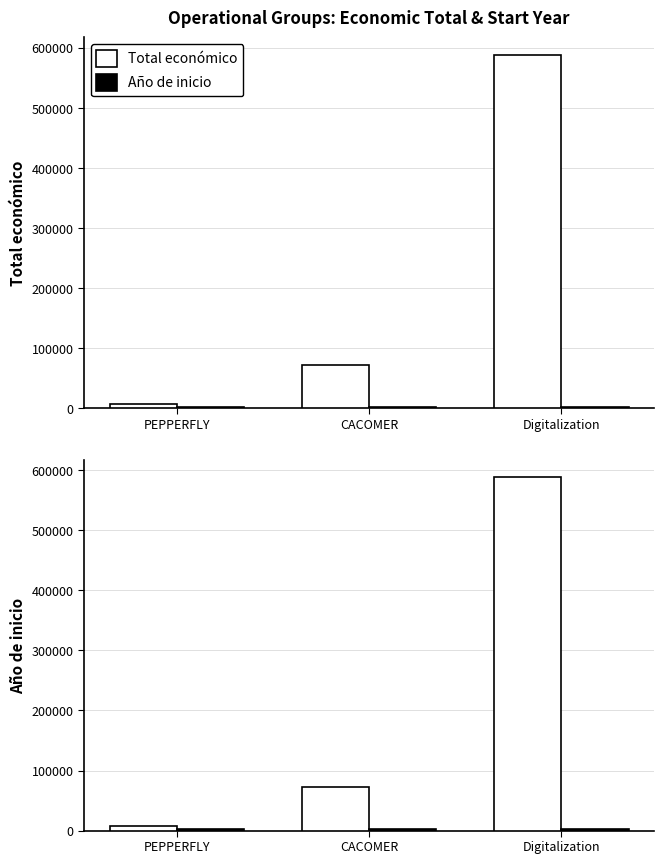

List the series in order of their overall mean, highest first.

Total económico, Año de inicio